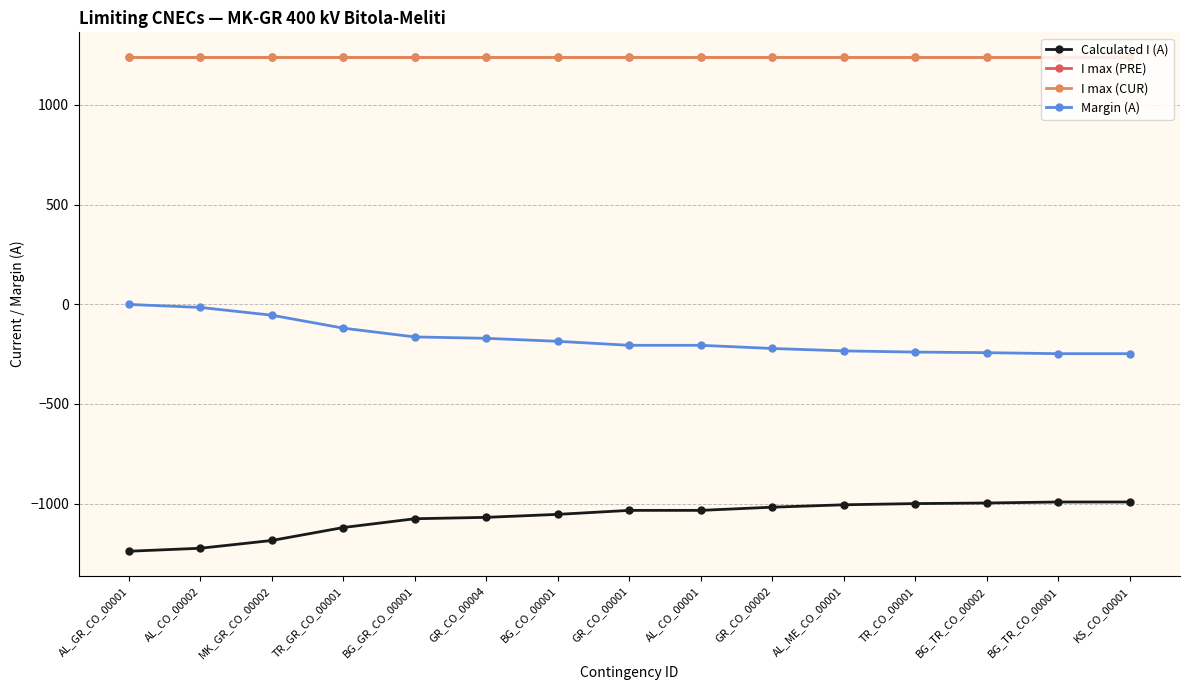

Is this an area chart (filled region under the line)?

No